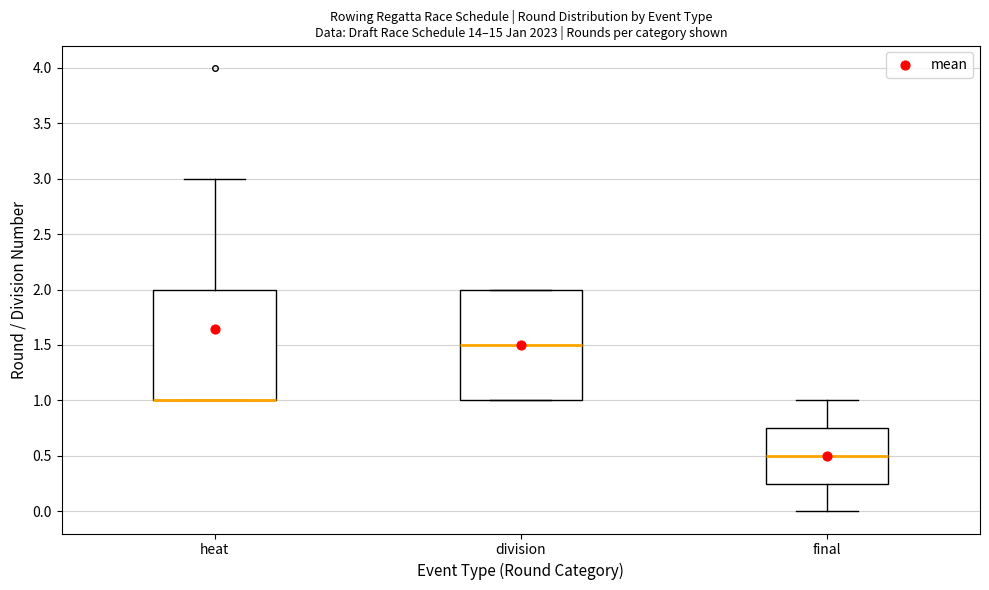

Where is the upper edge of the box for heat on the y-axis? The values are not printed on the chart, so give them approximately, as read against the axis.

2.00